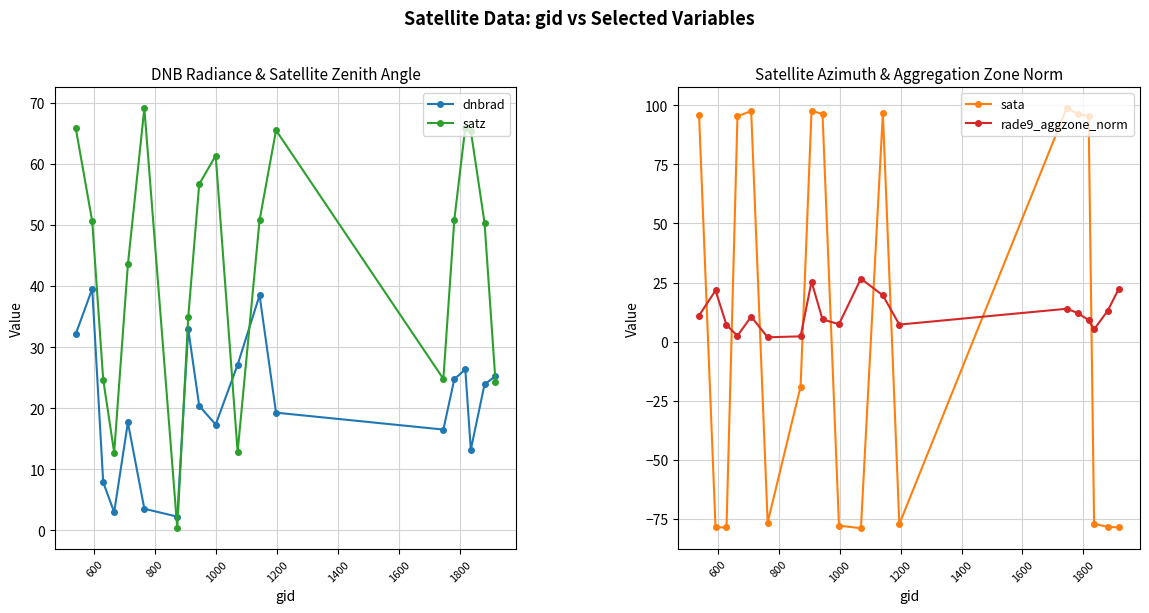

True or false: rade9_aggzone_norm and satz intersect in this chart.

True